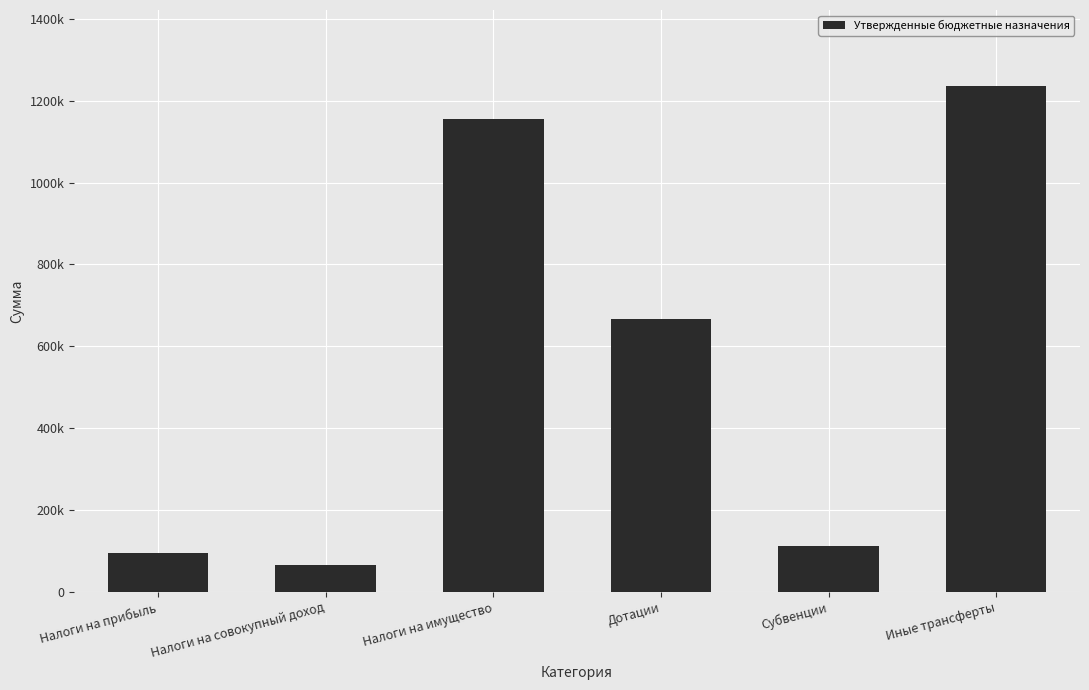

At which label does the data first exceed 665581?

Налоги на имущество